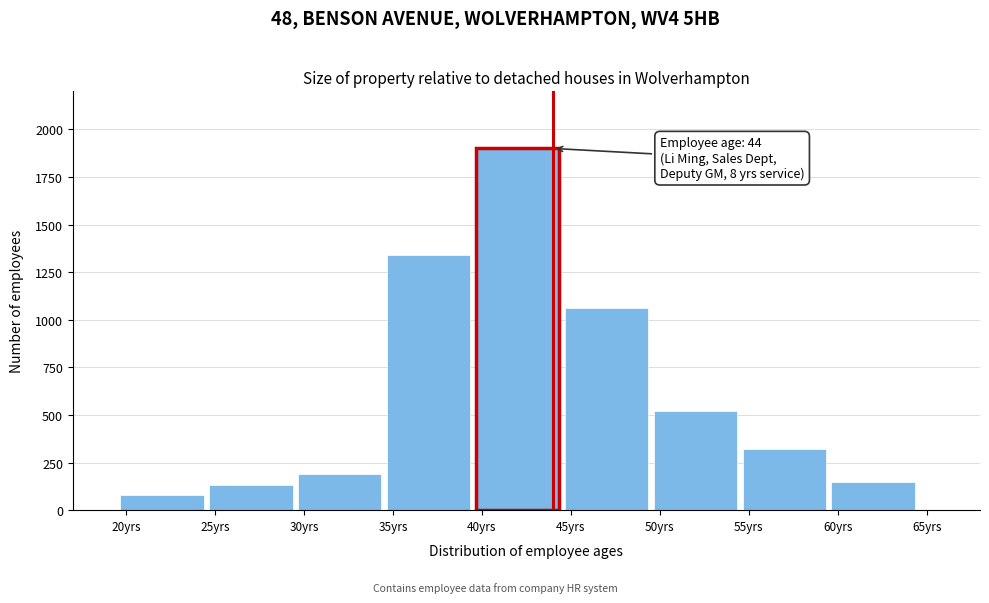

Reading left to right, list all the values displayed in this chart.

20yrs=80	25yrs=130	30yrs=190	35yrs=1340	40yrs=1900	45yrs=1060	50yrs=520	55yrs=320	60yrs=150